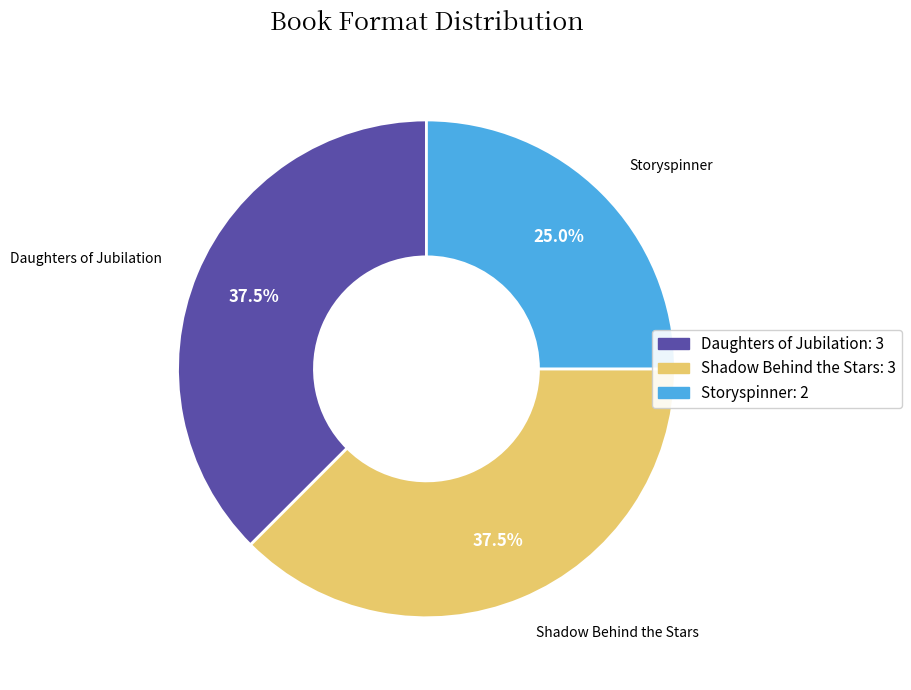

Approximately how many times larger is the value at Daughters of Jubilation compared to Shadow Behind the Stars?

1.0